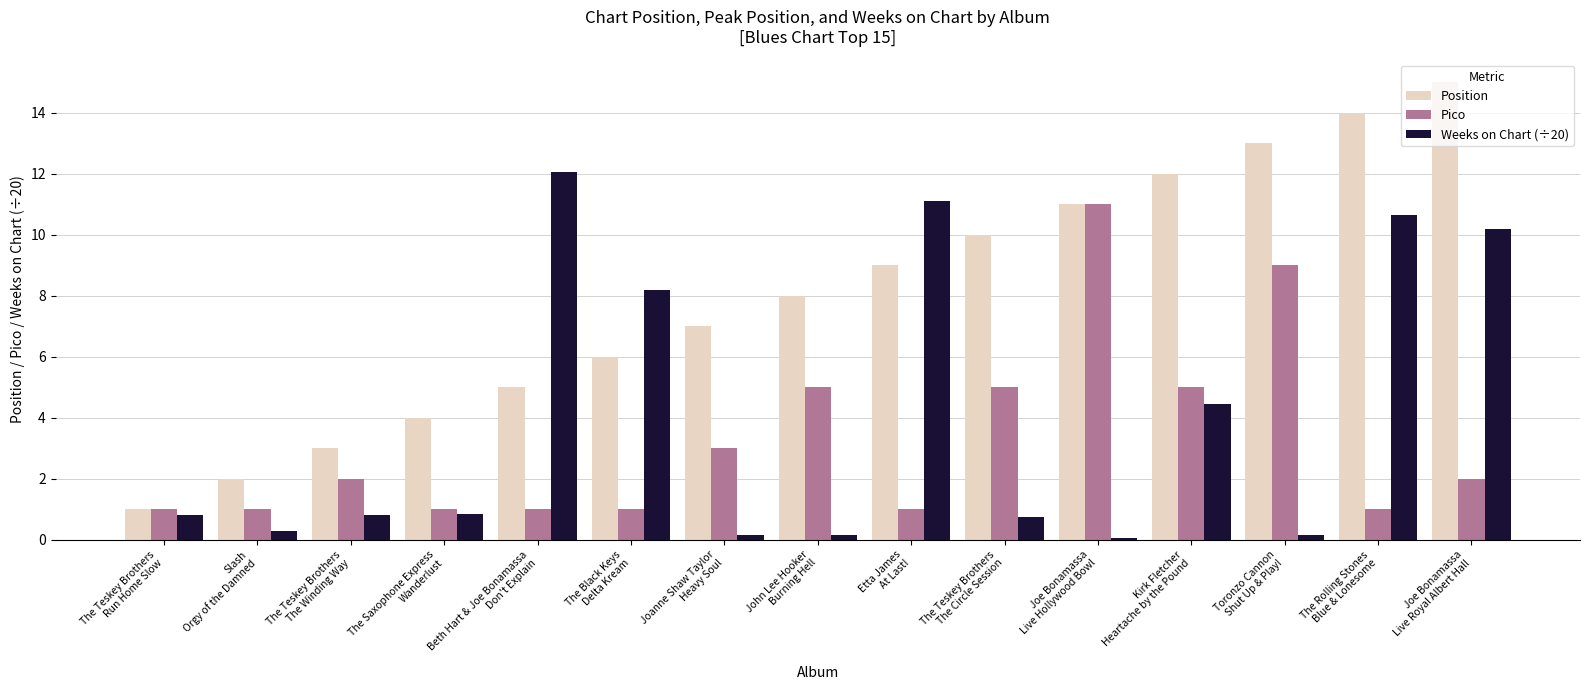

How many groups of bars are there?

15